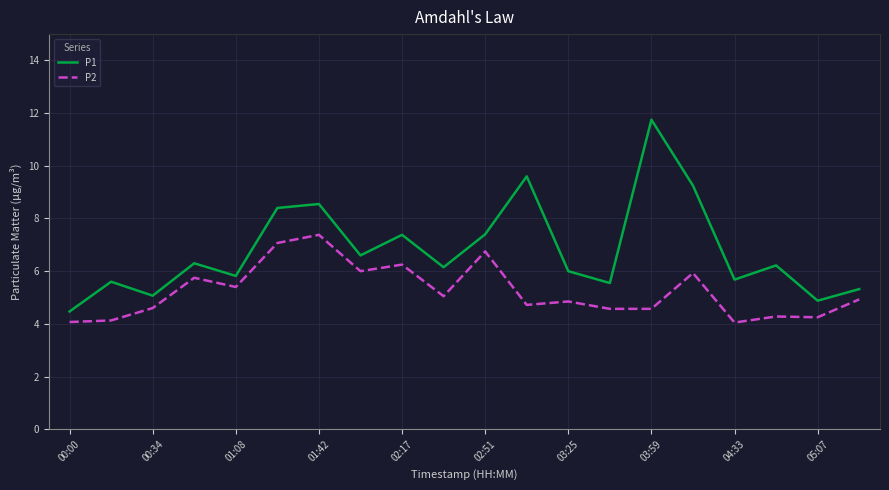

Which series has the largest range (max minus min)?

P1